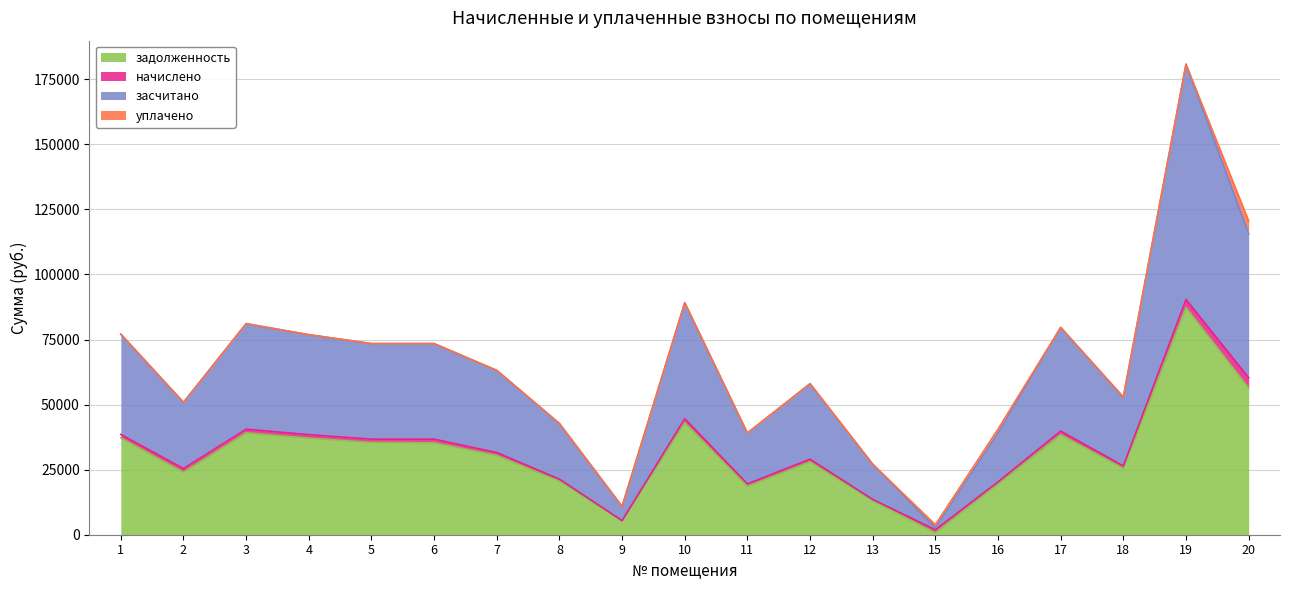

What is the maximum value for задолженность?

87281.0